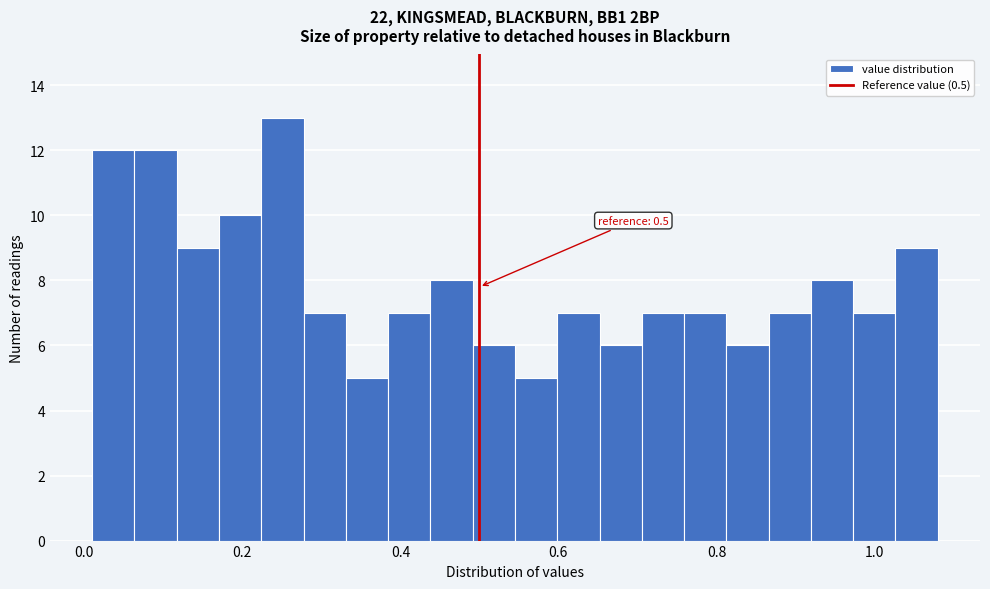

Around what value on the x-axis is the tallest bar? Give the approximate position of its centre, as read against the axis.

0.26